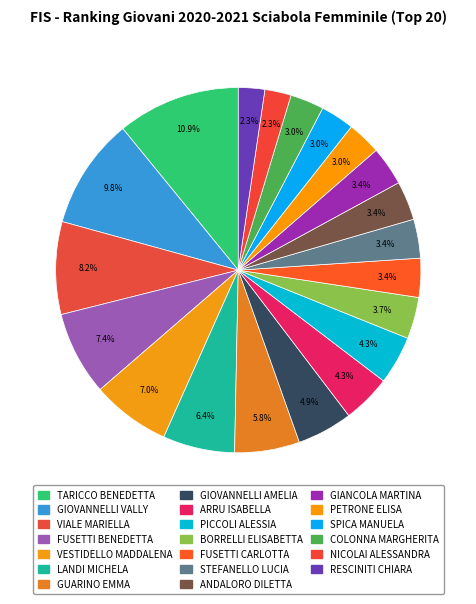

To the nearest percent, what is the difference between the largest and smallest slice percentages?

9%